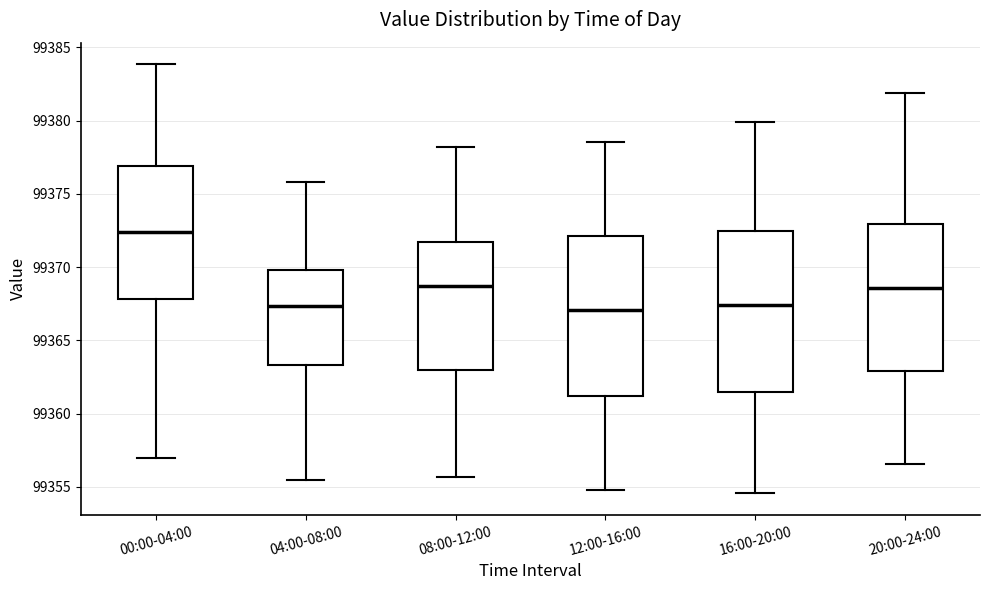

Reading left to right, read every box against the y-axis: the position of its median line, the range the box covers, and the ends of its whiskers. The values are not printed on the chart, so give them approximately, as read against the axis.

00:00-04:00: median 99372.5, box 99368.0 to 99377.0, whiskers 99357.0 to 99384.0
04:00-08:00: median 99367.5, box 99363.5 to 99370.0, whiskers 99355.5 to 99376.0
08:00-12:00: median 99368.5, box 99363.0 to 99371.5, whiskers 99355.5 to 99378.0
12:00-16:00: median 99367.0, box 99361.0 to 99372.0, whiskers 99355.0 to 99378.5
16:00-20:00: median 99367.5, box 99361.5 to 99372.5, whiskers 99354.5 to 99380.0
20:00-24:00: median 99368.5, box 99363.0 to 99373.0, whiskers 99356.5 to 99382.0